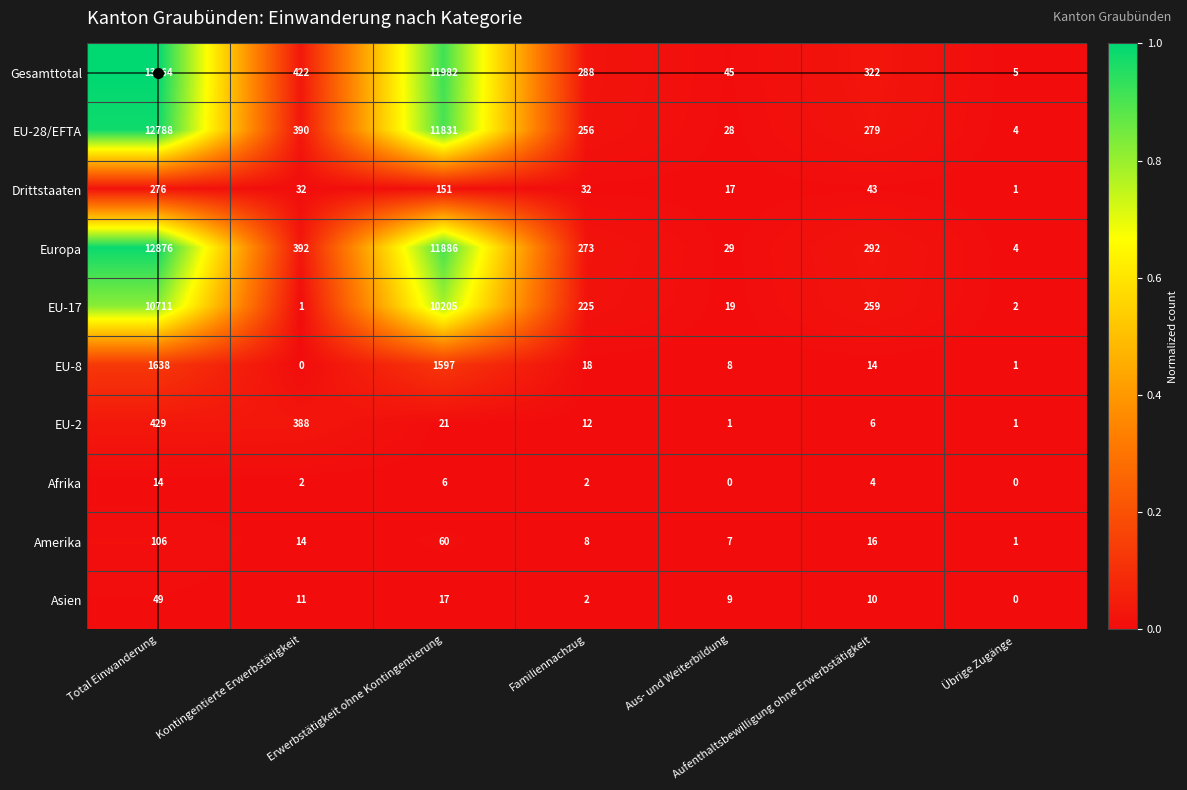

What is the difference between the highest and lowest values at Aufenthaltsbewilligung ohne Erwerbstätigkeit?

318